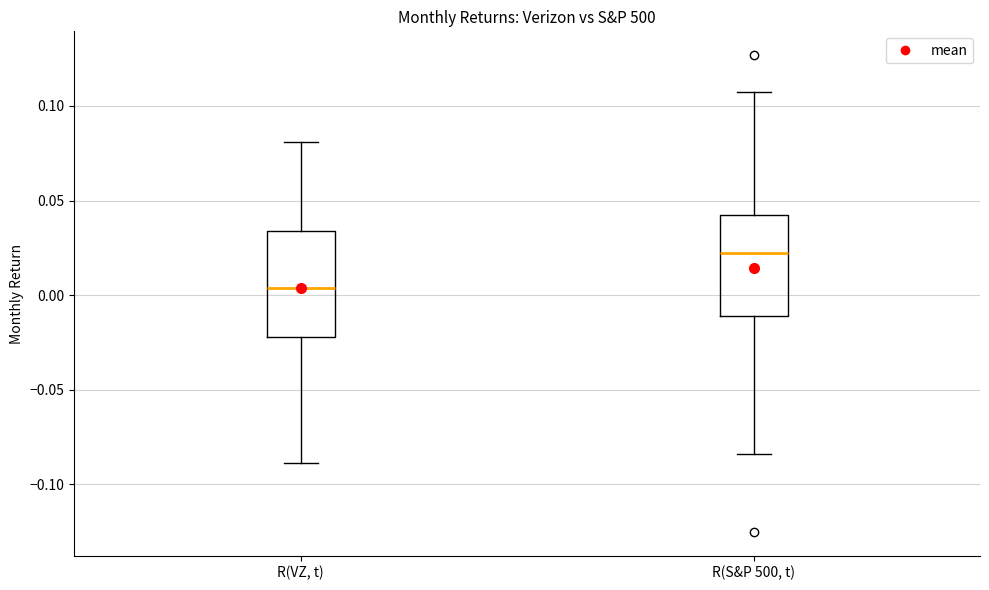

Reading left to right, read every box against the y-axis: the position of its median line, the range the box covers, and the ends of its whiskers. The values are not printed on the chart, so give them approximately, as read against the axis.

R(VZ, t): median 0.005, box -0.020 to 0.035, whiskers -0.090 to 0.080
R(S&P 500, t): median 0.020, box -0.010 to 0.040, whiskers -0.085 to 0.110